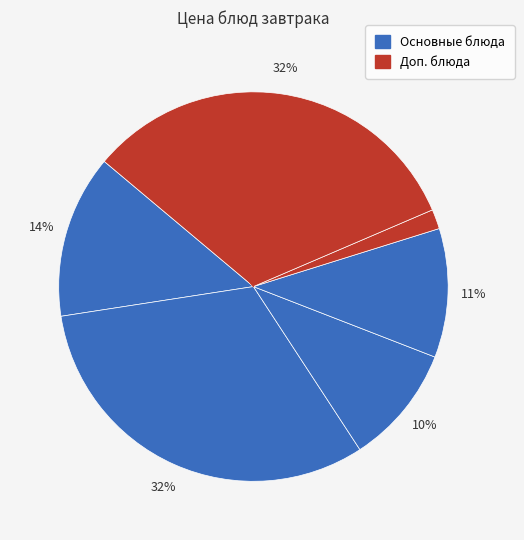

How many segments does this pie chart have?

6